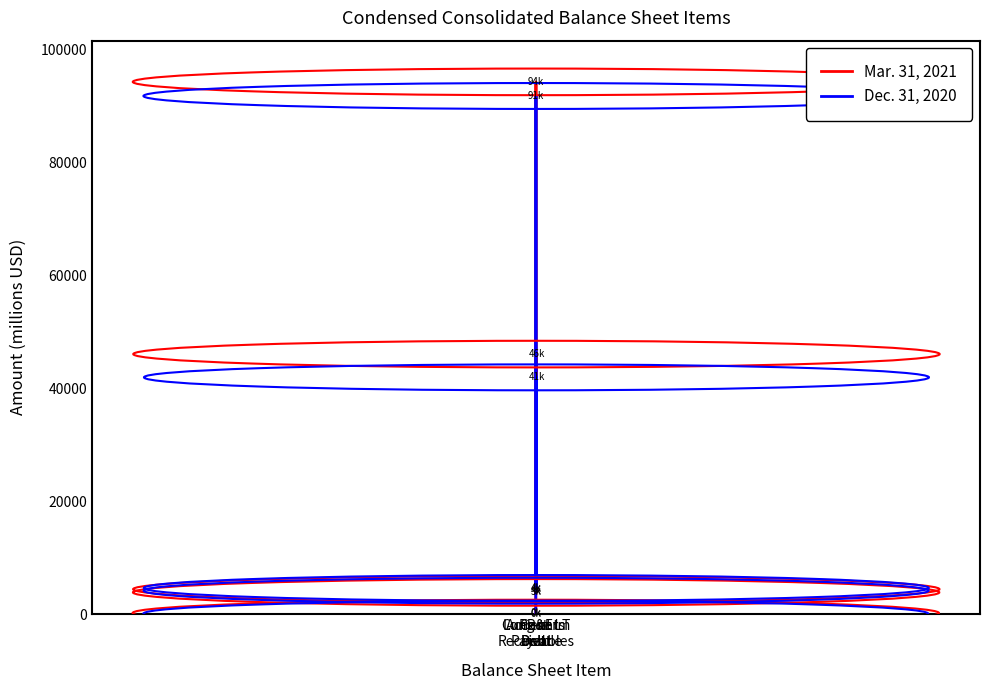

What position from the right is PP&E
net?

4